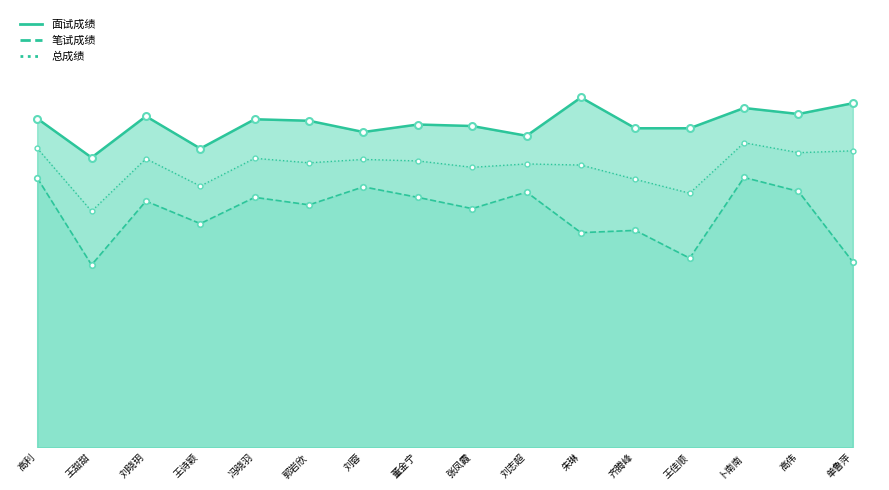

Reading left to right, extract all data points from this chart.

面试成绩: 高利=87.6	王甜甜=77.2	刘晓玥=88.2	王诗颖=79.6	冯晓羽=87.4	郭岩欣=87.0	刘蓉=84.0	董金宁=86.0	张凤霞=85.6	刘志超=83.0	朱琳=93.2	齐腾峰=85.0	王佳顺=85.0	卜南南=90.4	高伟=88.8	单鲁萍=91.7
笔试成绩: 高利=71.8	王甜甜=48.6	刘晓玥=65.6	王诗颖=59.6	冯晓羽=66.6	郭岩欣=64.6	刘蓉=69.4	董金宁=66.6	张凤霞=63.6	刘志超=68.0	朱琳=57.2	齐腾峰=57.8	王佳顺=50.4	卜南南=71.9	高伟=68.2	单鲁萍=49.4
总成绩: 高利=79.7	王甜甜=62.9	刘晓玥=76.9	王诗颖=69.6	冯晓羽=77.0	郭岩欣=75.8	刘蓉=76.7	董金宁=76.3	张凤霞=74.6	刘志超=75.5	朱琳=75.2	齐腾峰=71.4	王佳顺=67.7	卜南南=81.2	高伟=78.5	单鲁萍=79.0